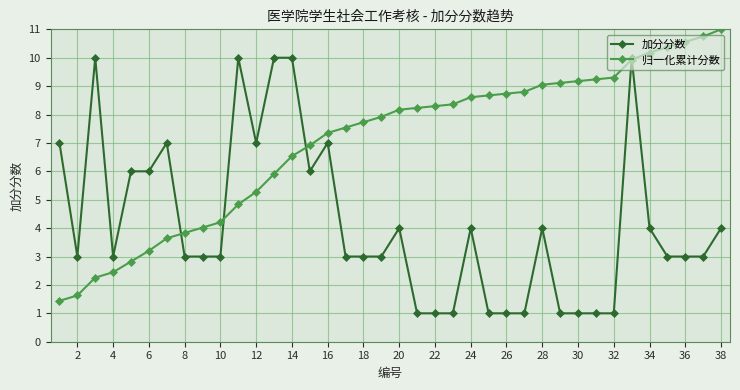

How many values in the 归一化累计分数 series exceed 8?

19